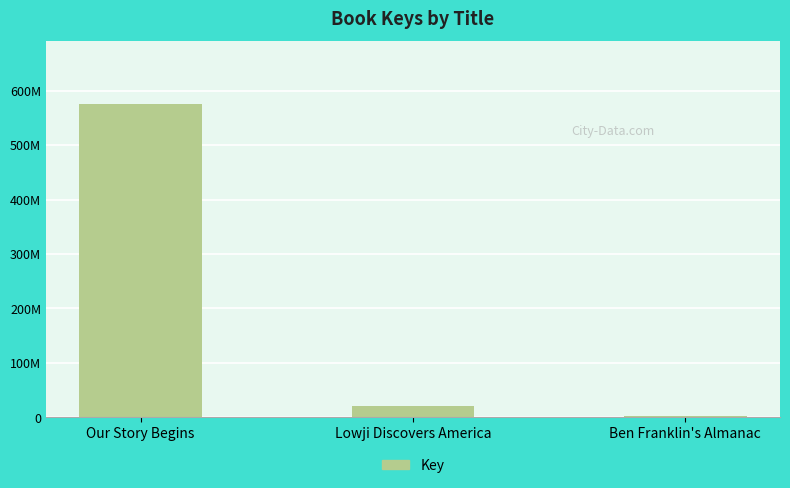

Where is the data nearest to the value 288639204?

Lowji Discovers America